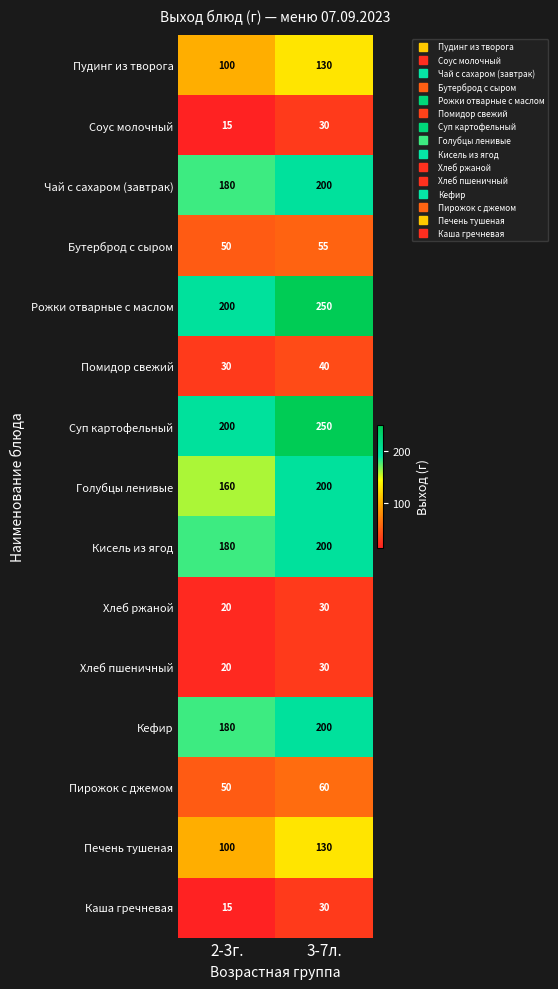

What is the difference between the maximum and minimum values in the Соус молочный series?

15